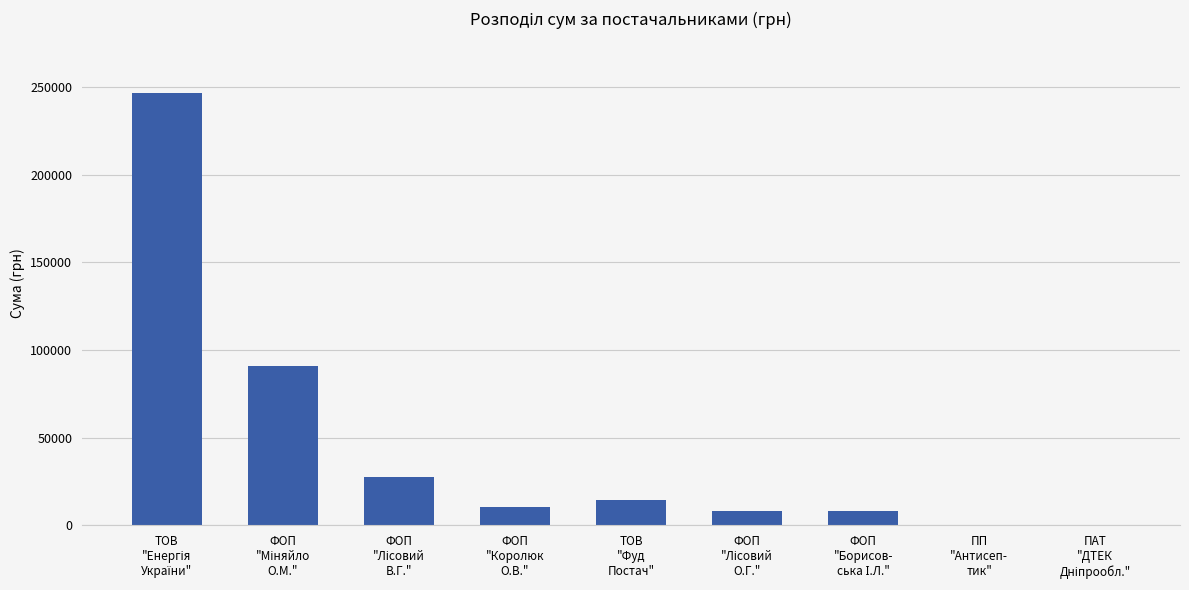

Count the number of data series in this chart.

1